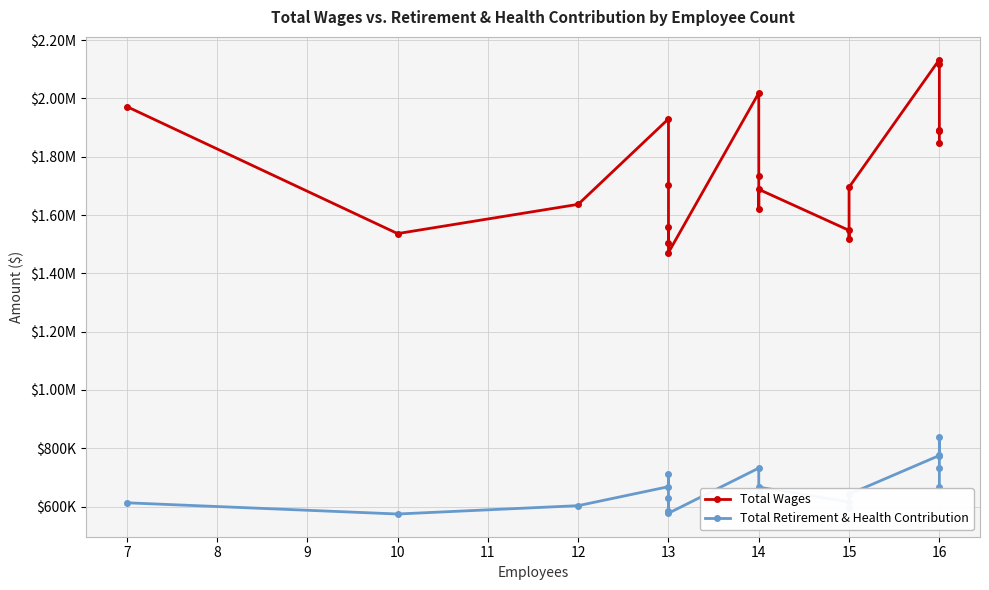

How many interior local peaks does the Total Wages series have?

5